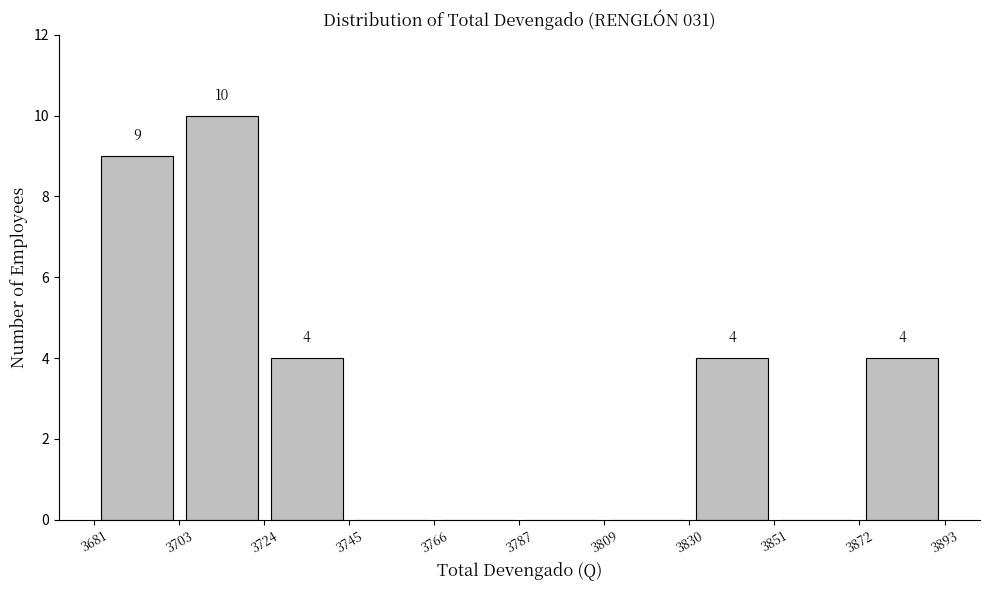

Over which range of the x-axis is the bar tallest?

3703 to 3724